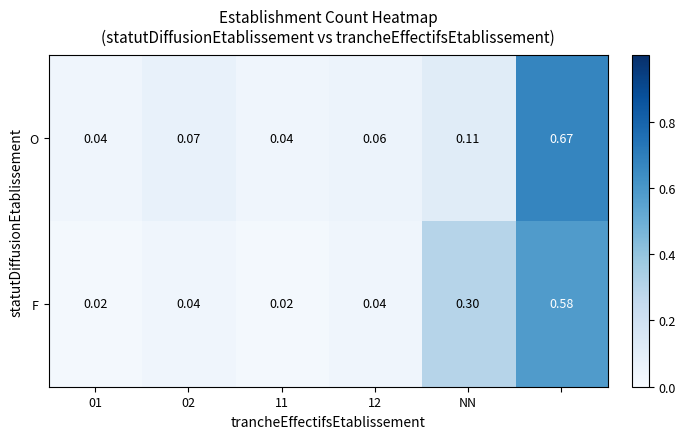

Which series has the largest range (max minus min)?

O